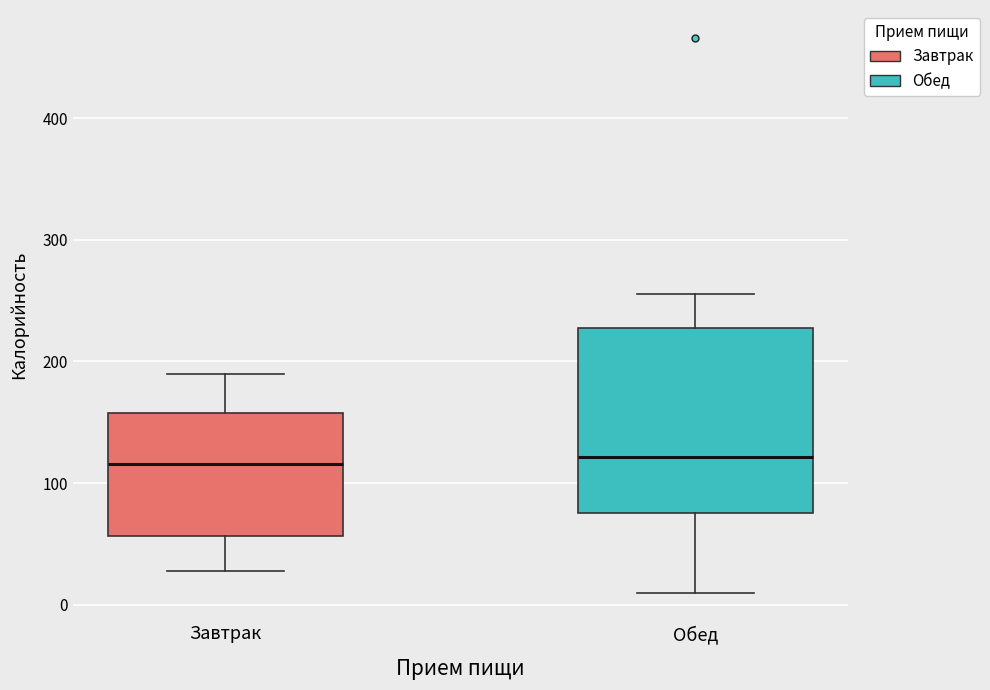

Where is the upper edge of the box for Завтрак on the y-axis? The values are not printed on the chart, so give them approximately, as read against the axis.

160